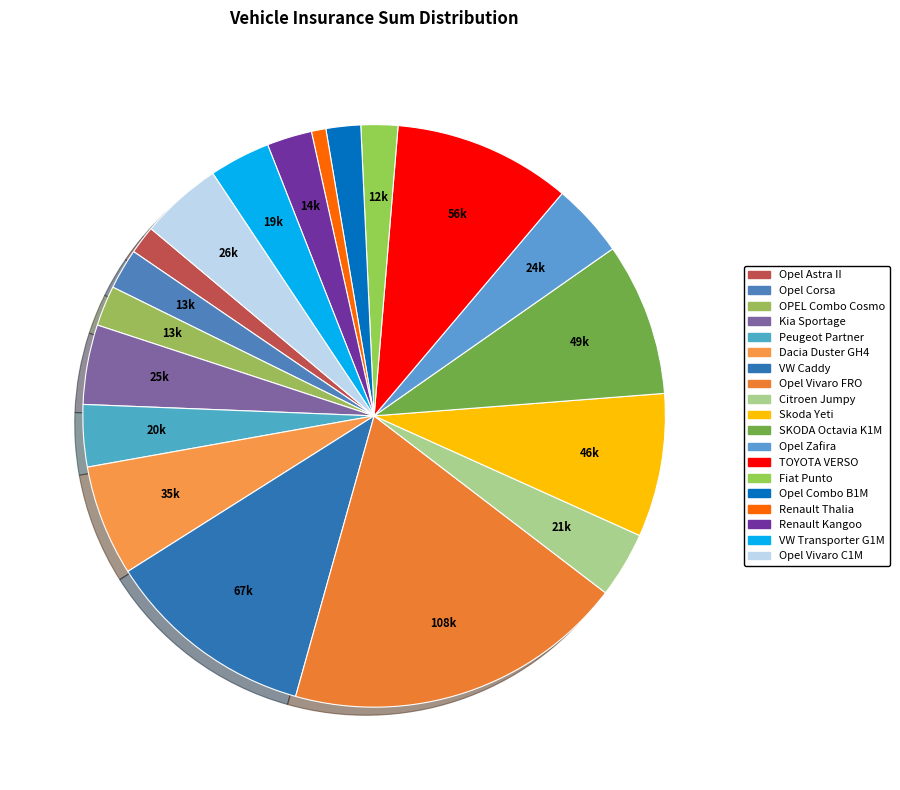

How many segments does this pie chart have?

19